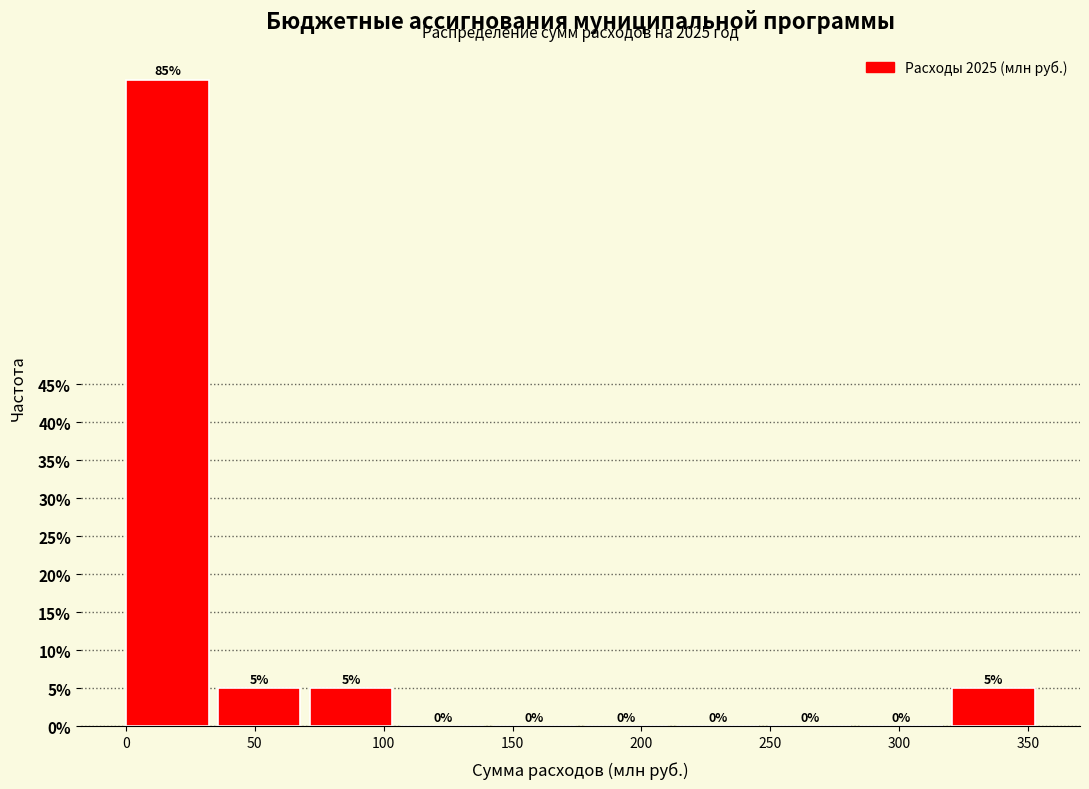

Reading left to right, transcribe this chart: for each bar, give the range it covers on the x-axis and its height. The bar edges are not printed on the chart, so give them approximately, as read against the axis.

0 to 35: 85
35 to 70: 5
70 to 105: 5
105 to 140: 0
140 to 180: 0
180 to 215: 0
215 to 250: 0
250 to 285: 0
285 to 320: 0
320 to 355: 5